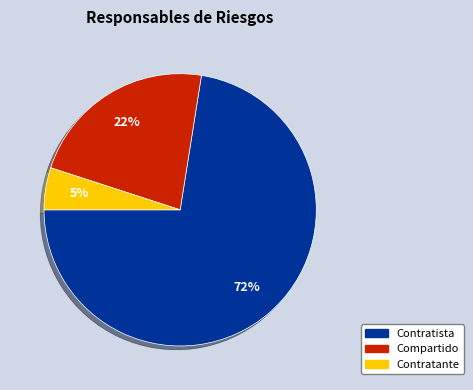

Is there a majority slice in this chart?

Yes